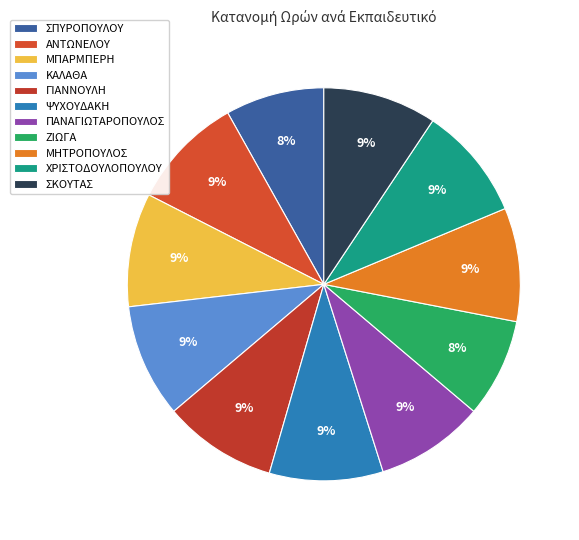

What percentage is the ΠΑΝΑΓΙΩΤΑΡΟΠΟΥΛΟΣ slice, to the nearest percent?

9%